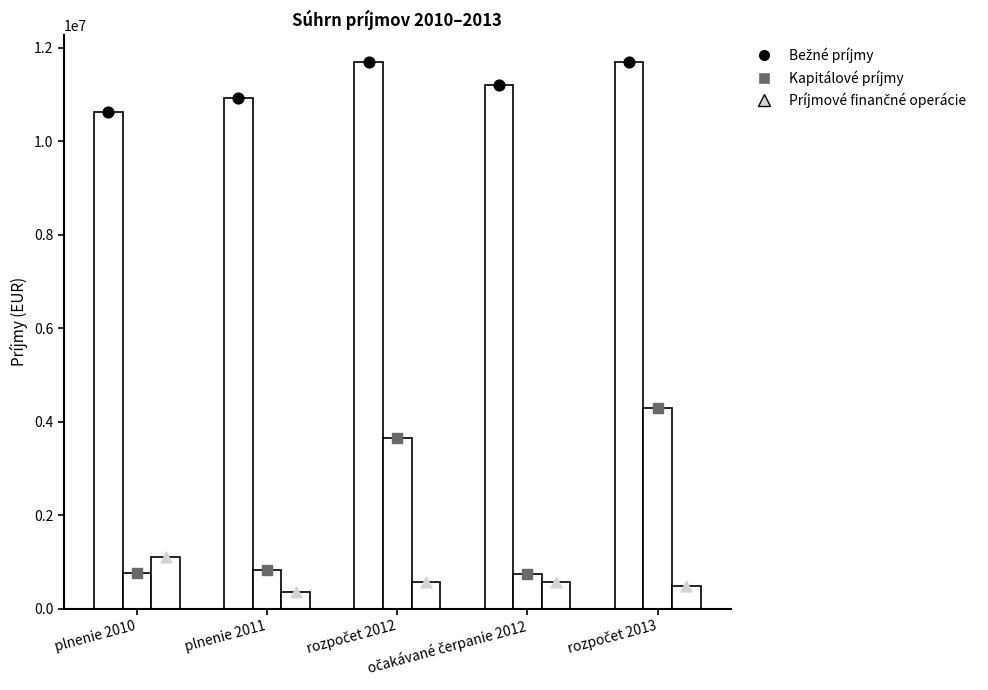

At how many categories does at least one series exceed 10670612?

4